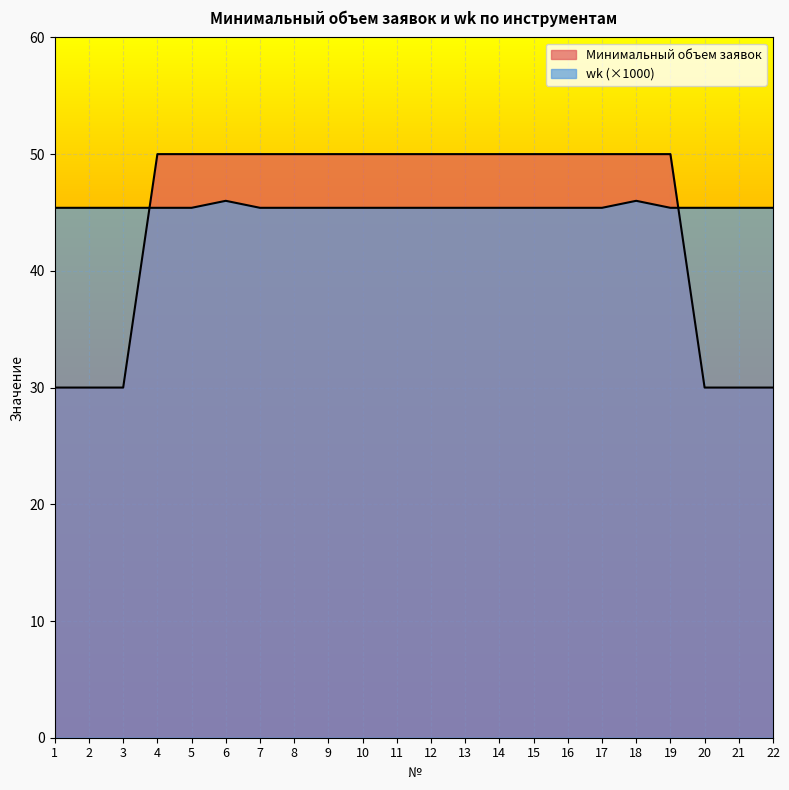

What is the smallest value displayed?

30.0